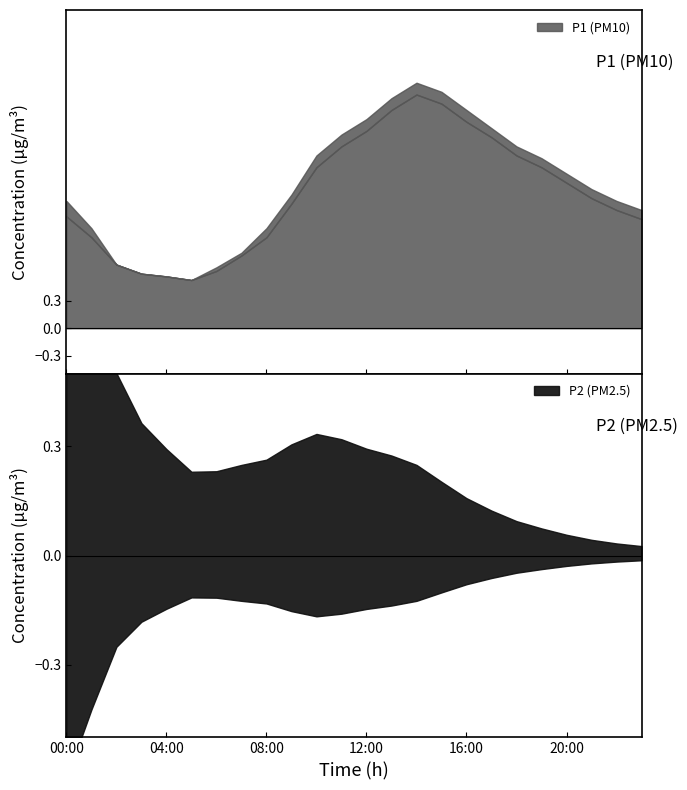

At which category is the sum across all series the highest?

14